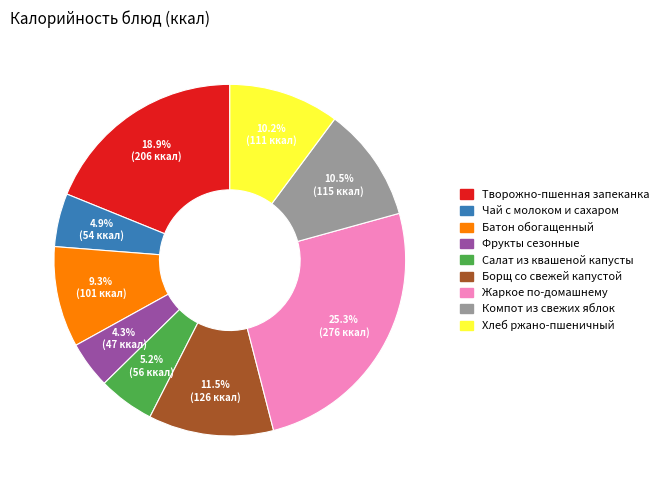

How many segments does this pie chart have?

9